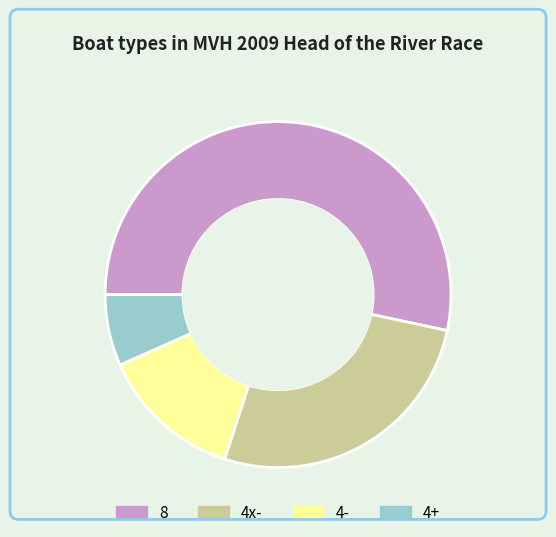

Which slice is the largest?

8